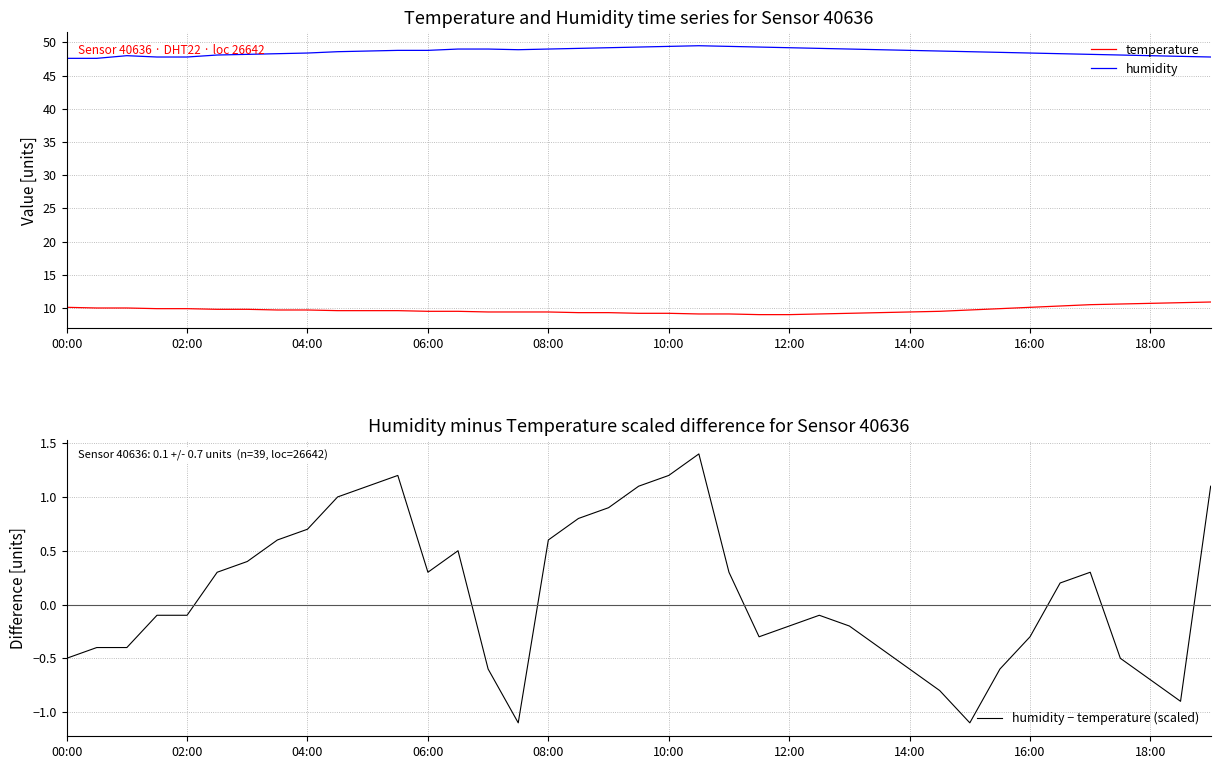

Reading left to right, extract all data points from this chart.

temperature: 10.1	10.0	10.0	9.9	9.9	9.8	9.8	9.7	9.7	9.6	9.6	9.6	9.5	9.5	9.4	9.4	9.4	9.3	9.3	9.2	9.2	9.1	9.1	9.0	9.0	9.1	9.2	9.3	9.4	9.5	9.7	9.9	10.1	10.3	10.5	10.6	10.7	10.8	10.9
humidity: 47.6	47.6	48.0	47.8	47.8	48.1	48.2	48.3	48.4	48.6	48.7	48.8	48.8	49.0	49.0	48.9	49.0	49.1	49.2	49.3	49.4	49.5	49.4	49.3	49.2	49.1	49.0	48.9	48.8	48.7	48.6	48.5	48.4	48.3	48.2	48.1	48.0	47.9	47.8
humidity − temperature (scaled): -0.5	-0.4	-0.4	-0.1	-0.1	0.3	0.4	0.6	0.7	1.0	1.1	1.2	0.3	0.5	-0.6	-1.1	0.6	0.8	0.9	1.1	1.2	1.4	0.3	-0.3	-0.2	-0.1	-0.2	-0.4	-0.6	-0.8	-1.1	-0.6	-0.3	0.2	0.3	-0.5	-0.7	-0.9	1.1